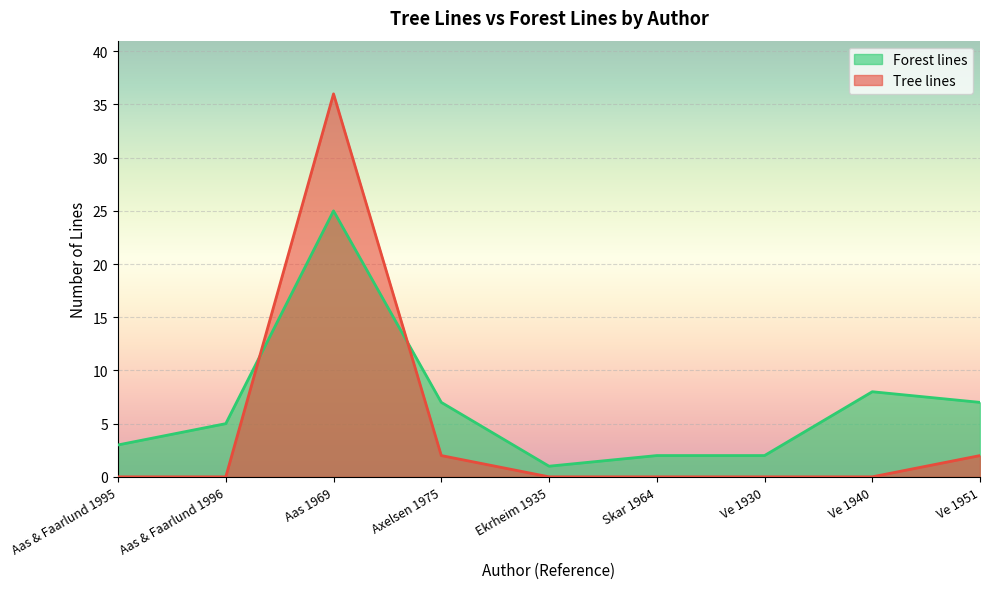

Which series has the largest total across all categories?

Forest lines